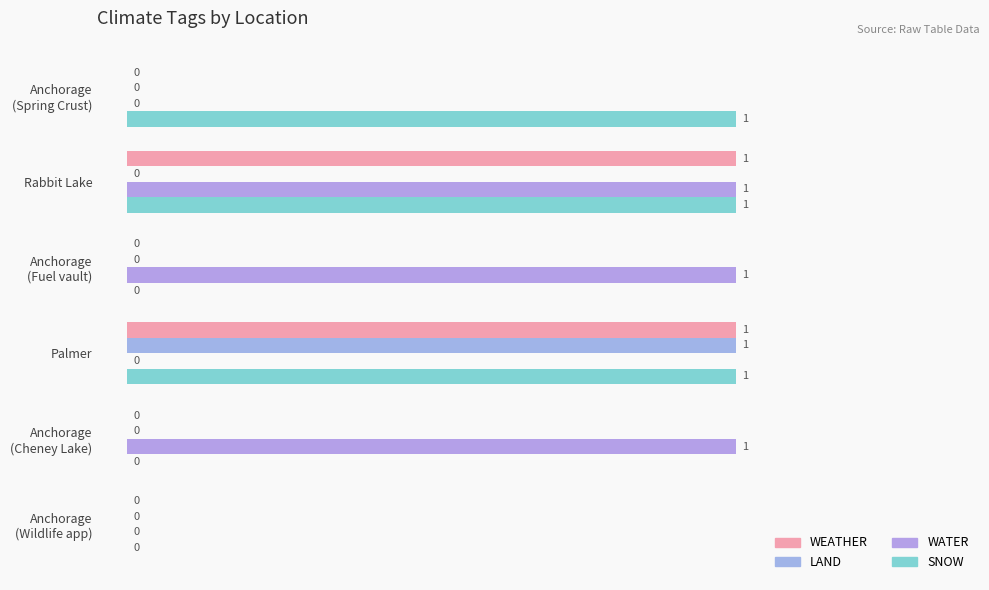

How many distinct data groups are displayed?

4